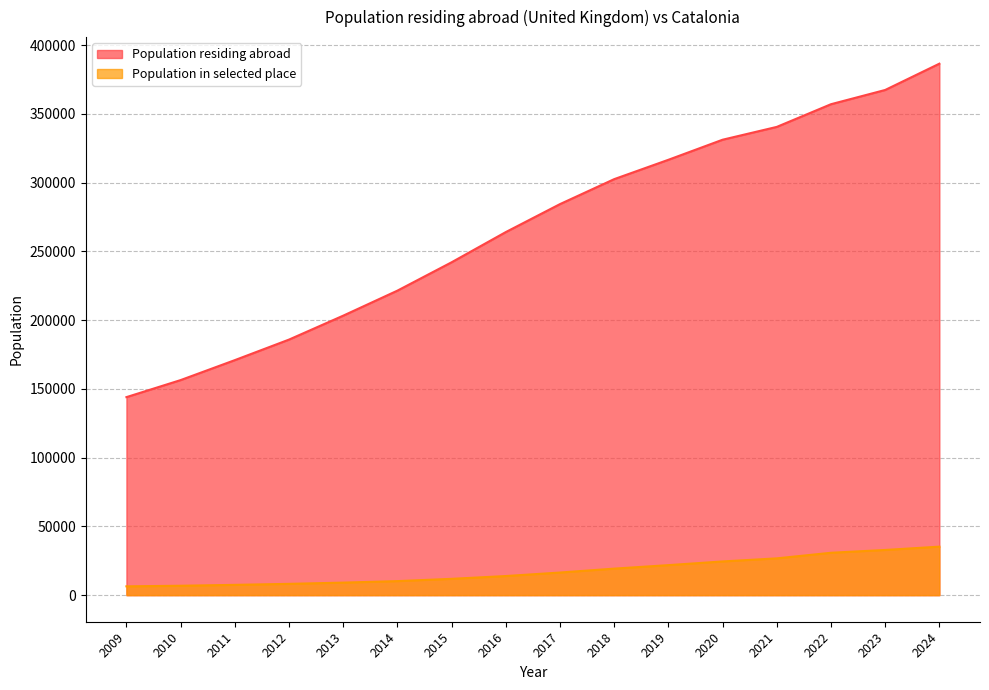

At 2023, list the series in order from smallest to largest.

Population in selected place, Population residing abroad